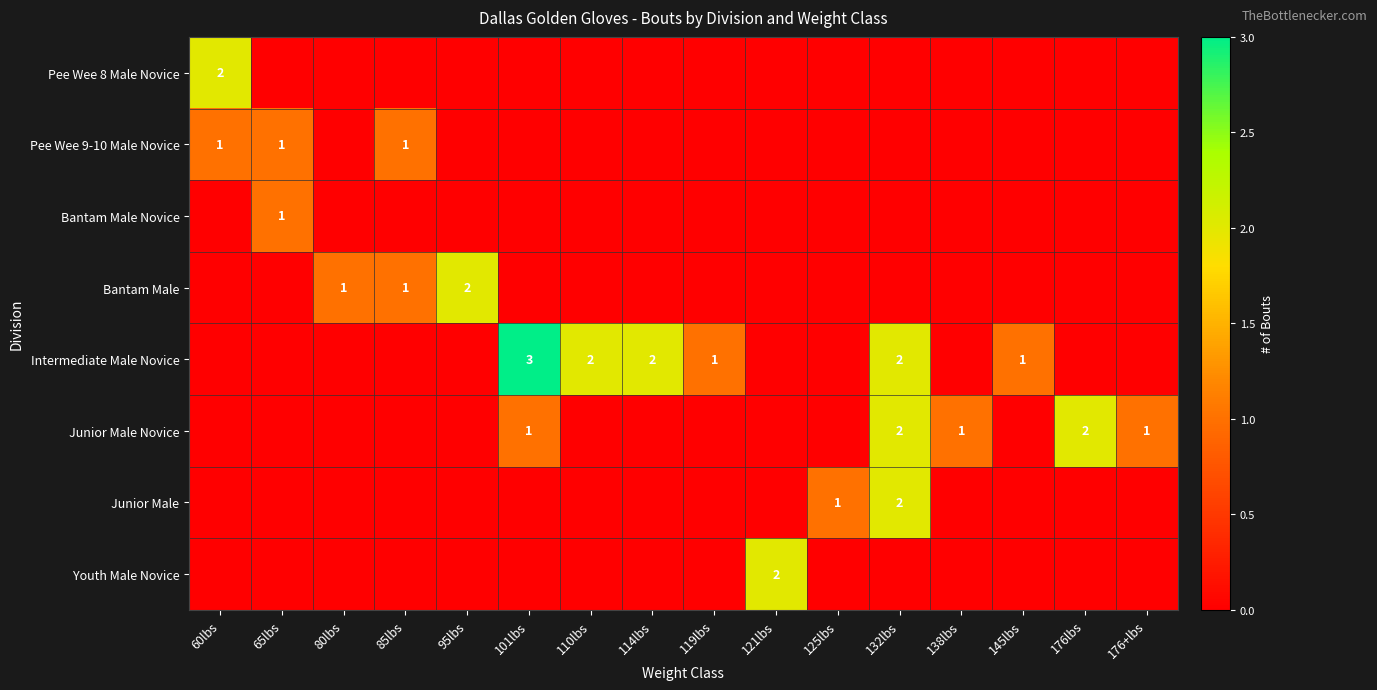

Is it true that Pee Wee 9-10 Male Novice equals 2 at 60lbs?

False